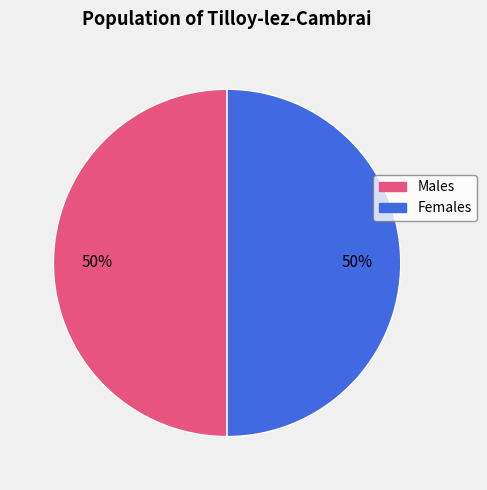

How many slices are in this pie chart?

2